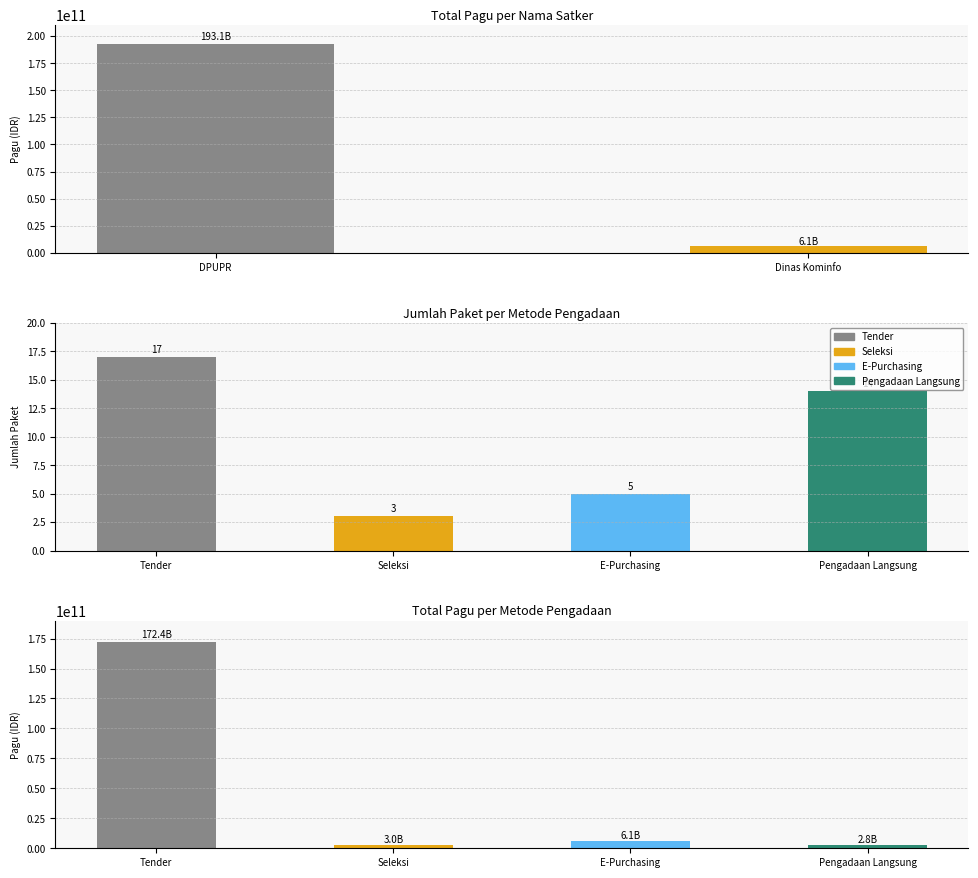

What is the difference between the values at Dinas Kominfo and DPUPR?

187009673000